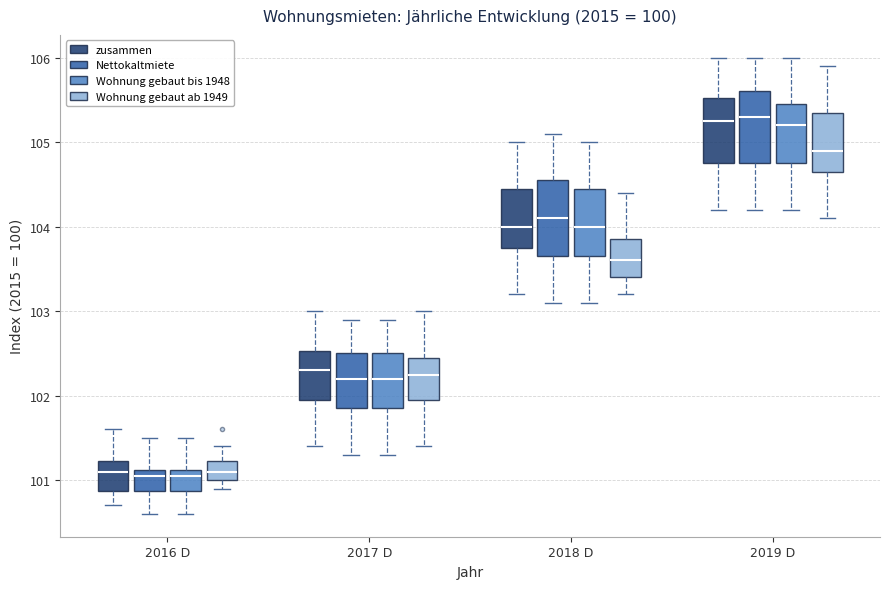

Reading left to right, read every box against the y-axis: the position of its median line, the range the box covers, and the ends of its whiskers. The values are not printed on the chart, so give them approximately, as read against the axis.

2016 D (zusammen): median 101.1, box 100.9 to 101.2, whiskers 100.7 to 101.6
2016 D (Nettokaltmiete): median 101.1 (just below the box's upper edge), box 100.9 to 101.1, whiskers 100.6 to 101.5
2016 D (Wohnung gebaut bis 1948): median 101.1 (just below the box's upper edge), box 100.9 to 101.1, whiskers 100.6 to 101.5
2016 D (Wohnung gebaut ab 1949): median 101.1, box 101.0 to 101.2, whiskers 100.9 to 101.4
2017 D (zusammen): median 102.3, box 102.0 to 102.5, whiskers 101.4 to 103.0
2017 D (Nettokaltmiete): median 102.2, box 101.9 to 102.5, whiskers 101.3 to 102.9
2017 D (Wohnung gebaut bis 1948): median 102.2, box 101.9 to 102.5, whiskers 101.3 to 102.9
2017 D (Wohnung gebaut ab 1949): median 102.3, box 102.0 to 102.5, whiskers 101.4 to 103.0
2018 D (zusammen): median 104.0, box 103.8 to 104.5, whiskers 103.2 to 105.0
2018 D (Nettokaltmiete): median 104.1, box 103.7 to 104.6, whiskers 103.1 to 105.1
2018 D (Wohnung gebaut bis 1948): median 104.0, box 103.7 to 104.5, whiskers 103.1 to 105.0
2018 D (Wohnung gebaut ab 1949): median 103.6, box 103.4 to 103.9, whiskers 103.2 to 104.4
2019 D (zusammen): median 105.3, box 104.8 to 105.5, whiskers 104.2 to 106.0
2019 D (Nettokaltmiete): median 105.3, box 104.8 to 105.6, whiskers 104.2 to 106.0
2019 D (Wohnung gebaut bis 1948): median 105.2, box 104.8 to 105.5, whiskers 104.2 to 106.0
2019 D (Wohnung gebaut ab 1949): median 104.9, box 104.7 to 105.4, whiskers 104.1 to 105.9